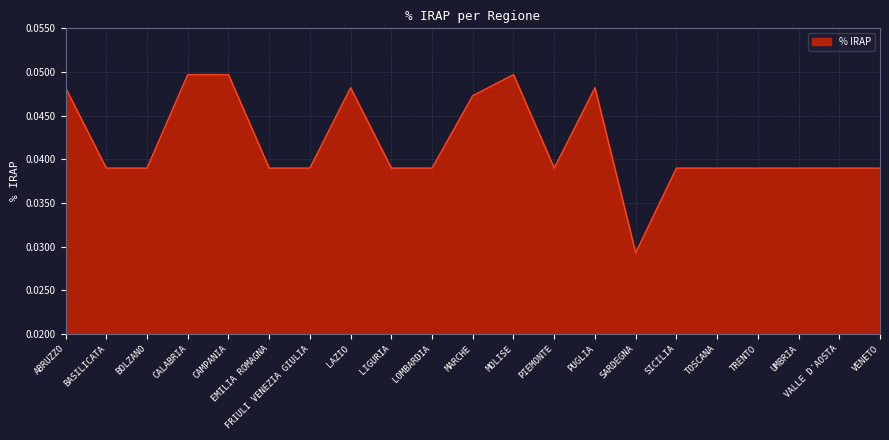

What position from the left is LAZIO?

8